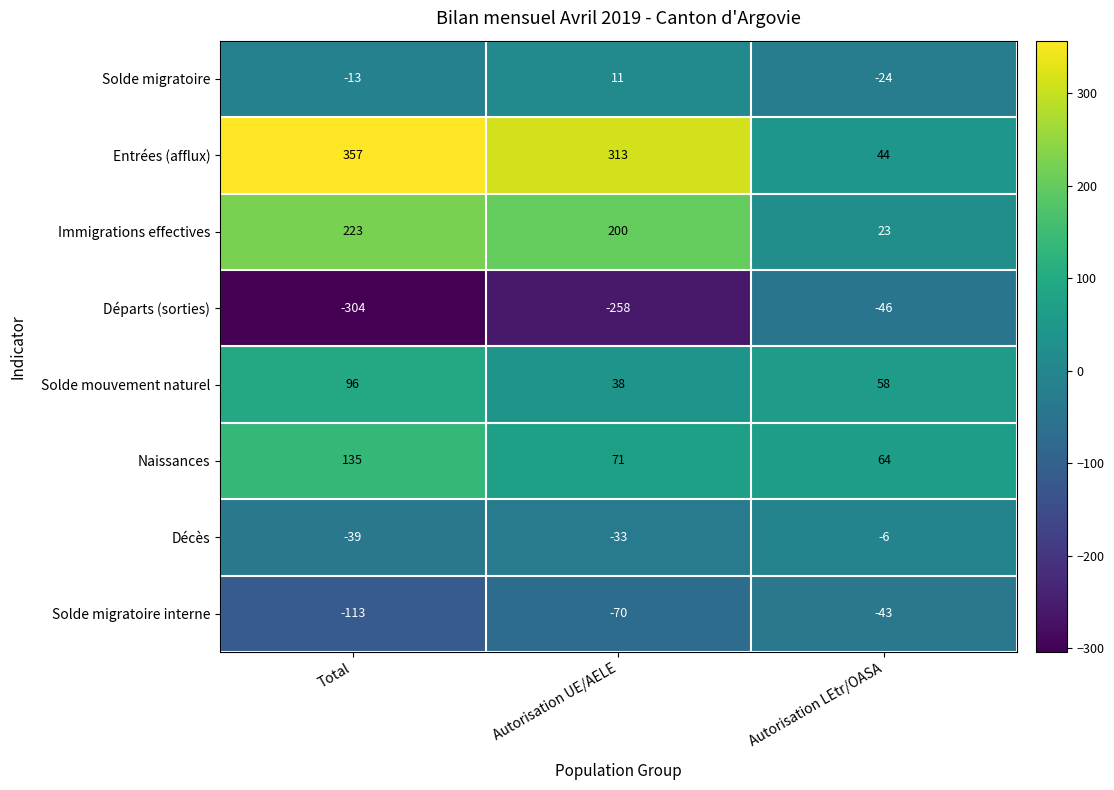

Reading right to left, what are all the values shown in this chart?

Solde migratoire: -24	11	-13
Entrées (afflux): 44	313	357
Immigrations effectives: 23	200	223
Départs (sorties): -46	-258	-304
Solde mouvement naturel: 58	38	96
Naissances: 64	71	135
Décès: -6	-33	-39
Solde migratoire interne: -43	-70	-113